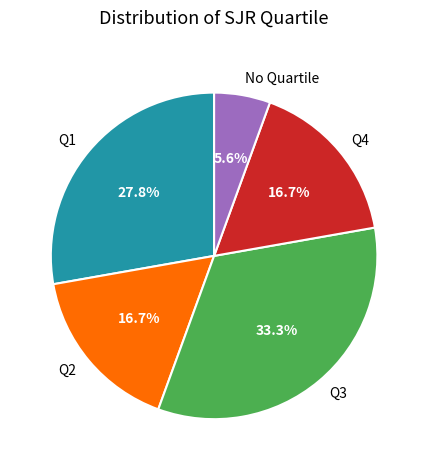

Which slice is the smallest?

No Quartile